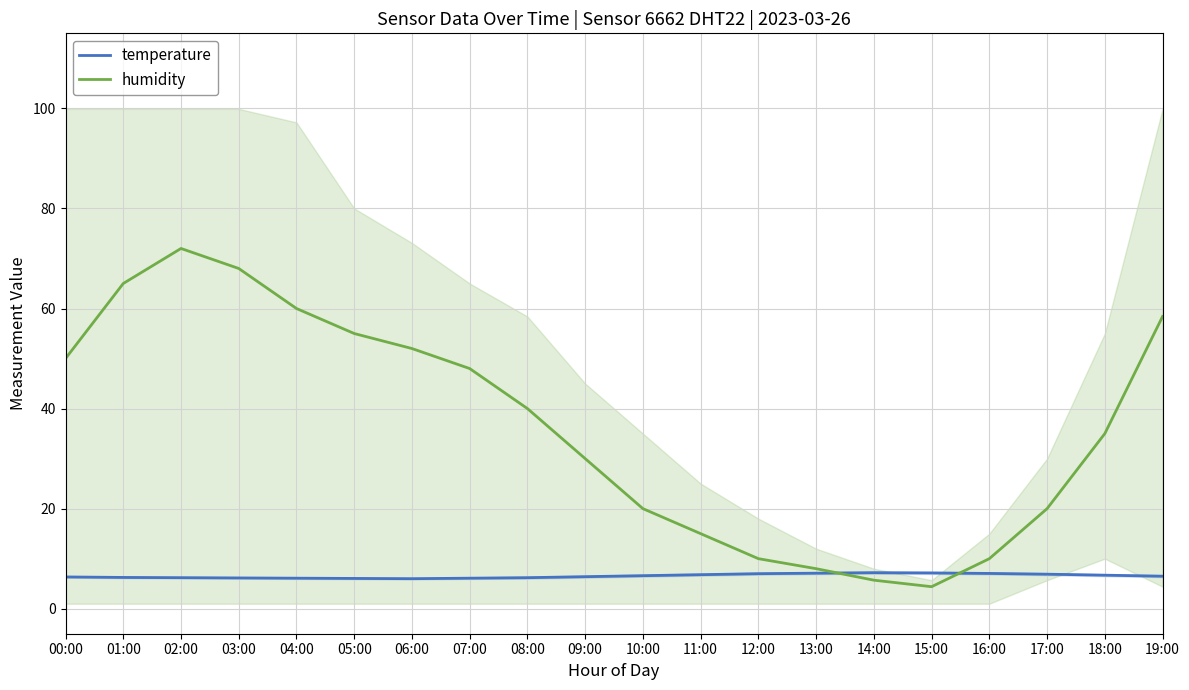

How many interior local valleys does the humidity series have?

1